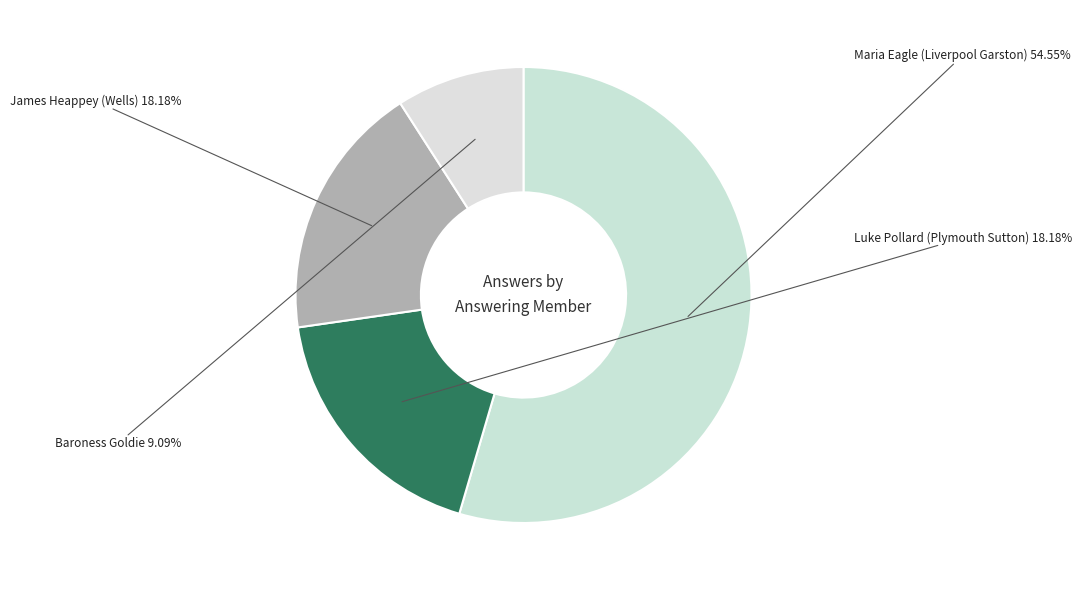

What portion of the pie excludes Baroness Goldie?

90.9%